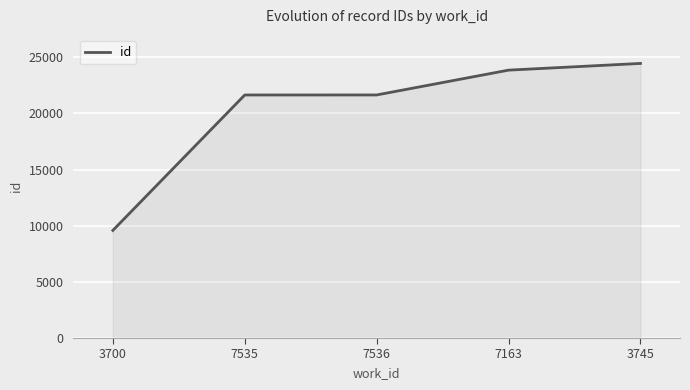

How many values are below 21650?

2